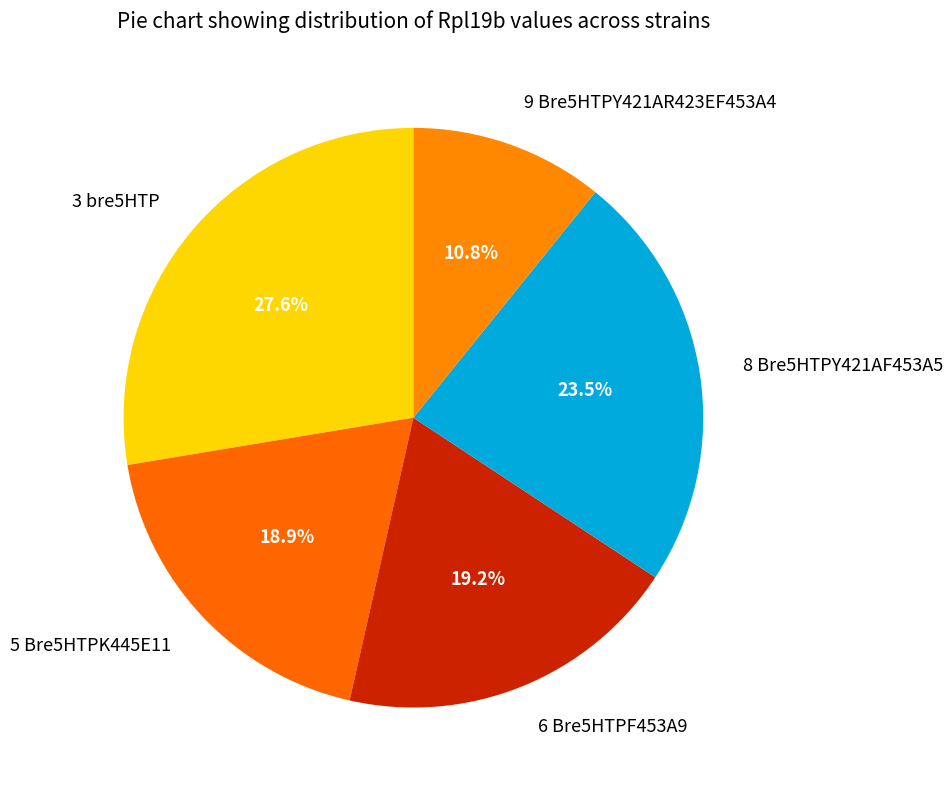

Does 9 Bre5HTPY421AR423EF453A4 represent more than half of the total?

No